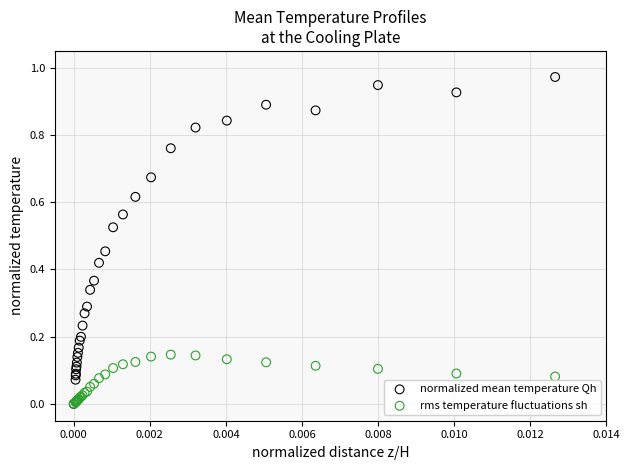

What are all the series names shown in the legend?

normalized mean temperature Qh, rms temperature fluctuations sh